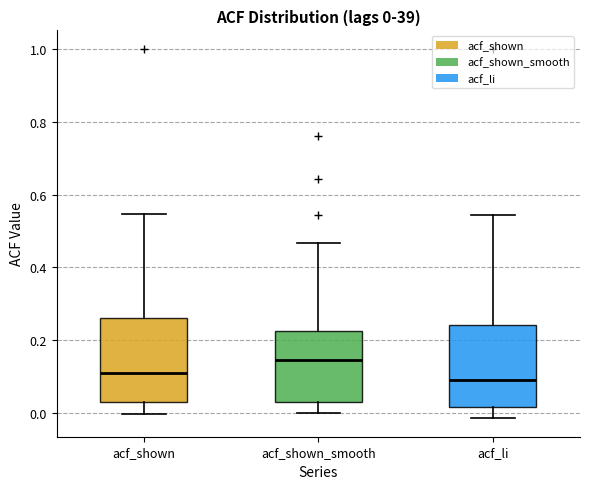

Which box has the highest median line?

acf_shown_smooth